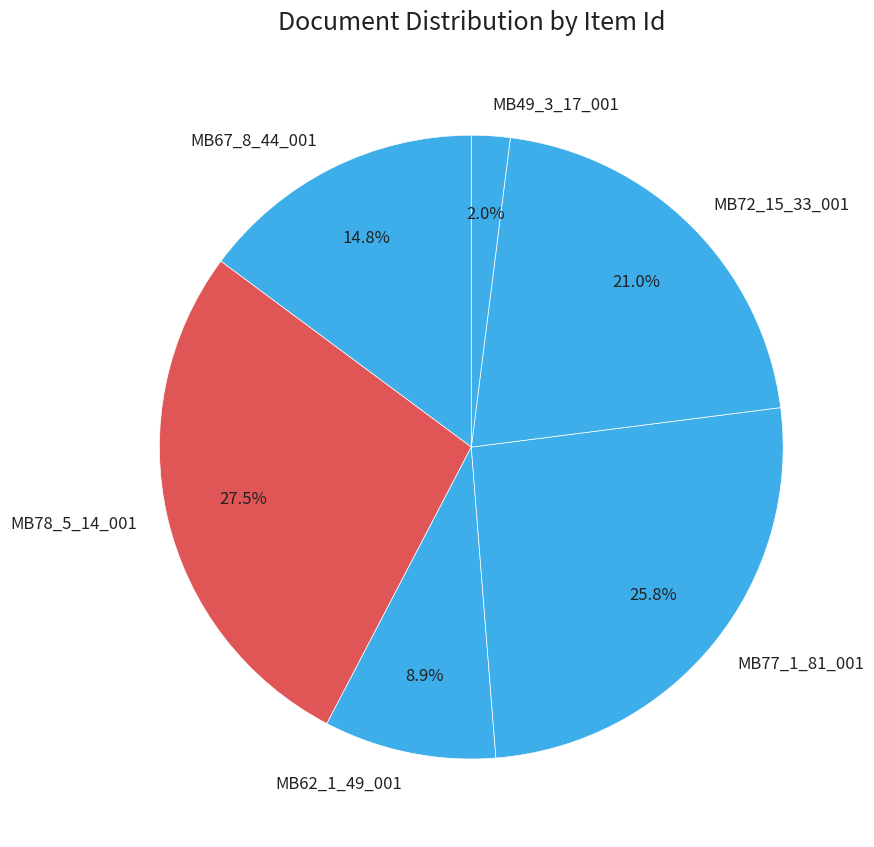

True or false: MB78_5_14_001 accounts for 37% of the total.

False